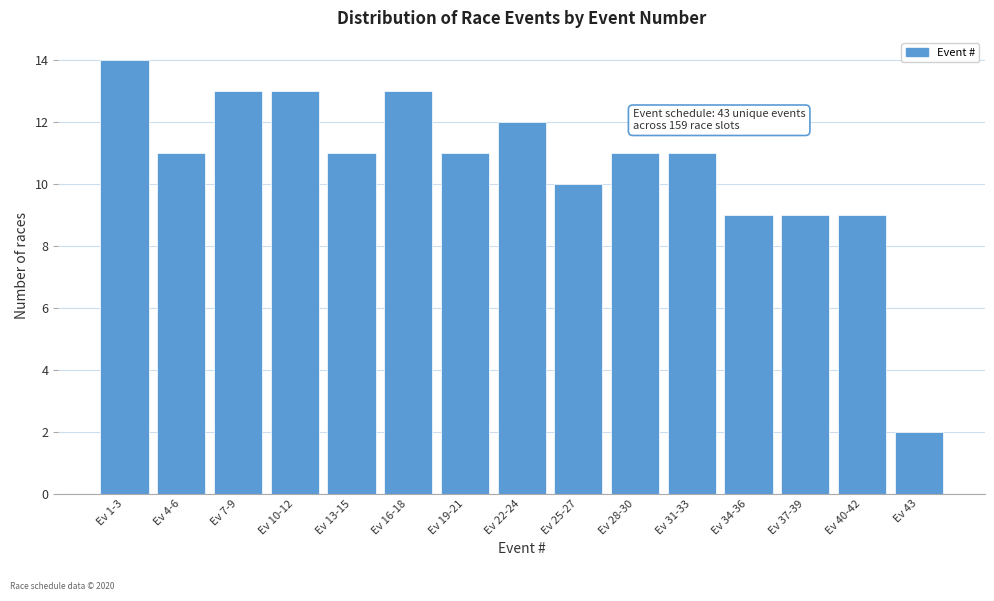

Reading left to right, transcribe all the data shown in this chart.

Ev 1-3=14	Ev 4-6=11	Ev 7-9=13	Ev 10-12=13	Ev 13-15=11	Ev 16-18=13	Ev 19-21=11	Ev 22-24=12	Ev 25-27=10	Ev 28-30=11	Ev 31-33=11	Ev 34-36=9	Ev 37-39=9	Ev 40-42=9	Ev 43=2